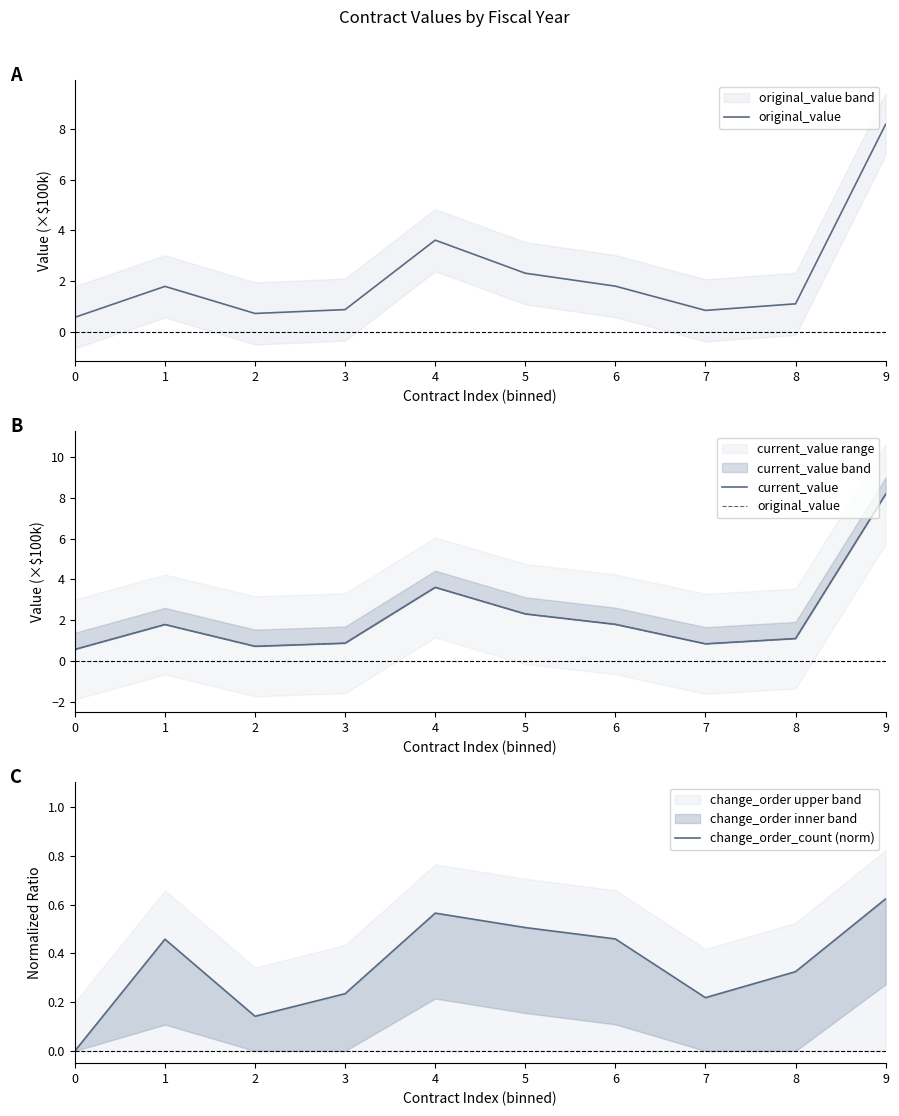

Reading left to right, transcribe all the data shown in this chart.

original_value: 0.6	1.8	0.7	0.9	3.6	2.3	1.8	0.8	1.1	8.2
current_value: 0.6	1.8	0.7	0.9	3.6	2.3	1.8	0.8	1.1	8.2
change_order_count (norm): 0.0	0.5	0.1	0.2	0.6	0.5	0.5	0.2	0.3	0.6